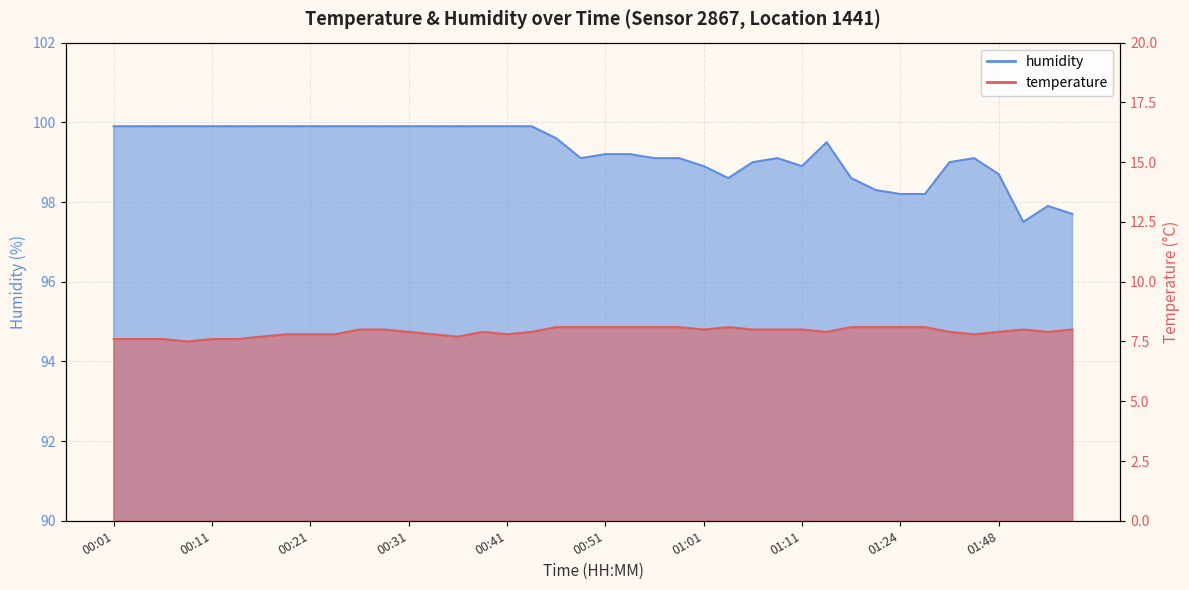

What is the label of the 34th point from the right?

00:16